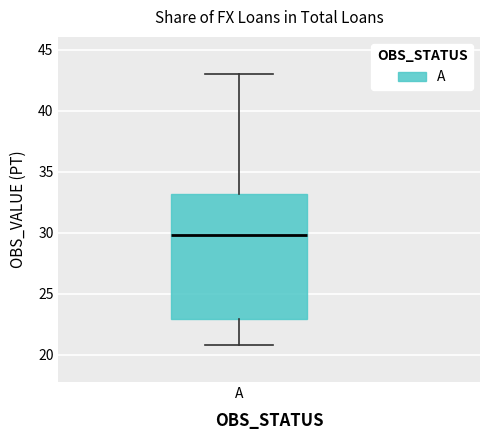

Read this box plot against the y-axis: the position of the median line, the range covered by the box, and the ends of both whiskers. The values are not printed on the chart, so give them approximately, as read against the axis.

median 30, box 23 to 33, whiskers 21 to 43